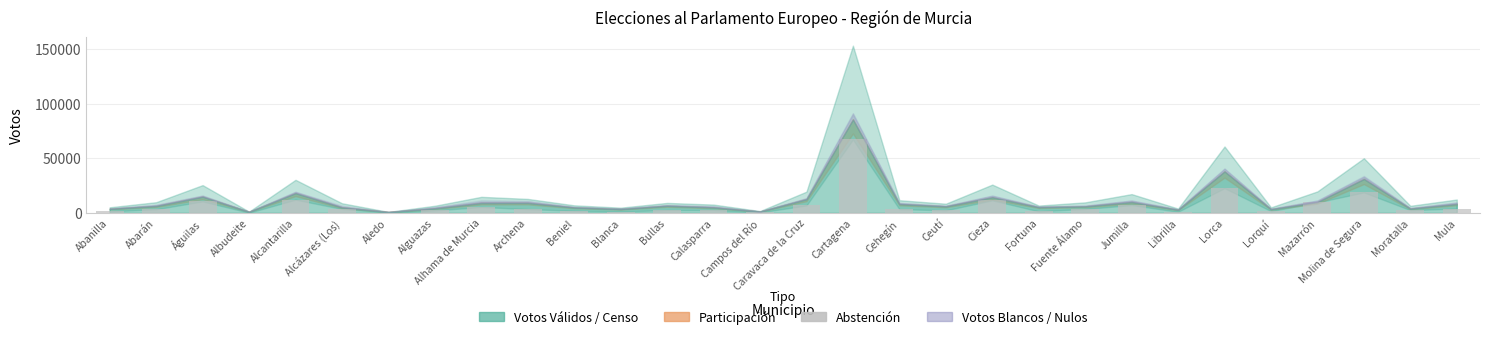

What is the sum of all values?

213869